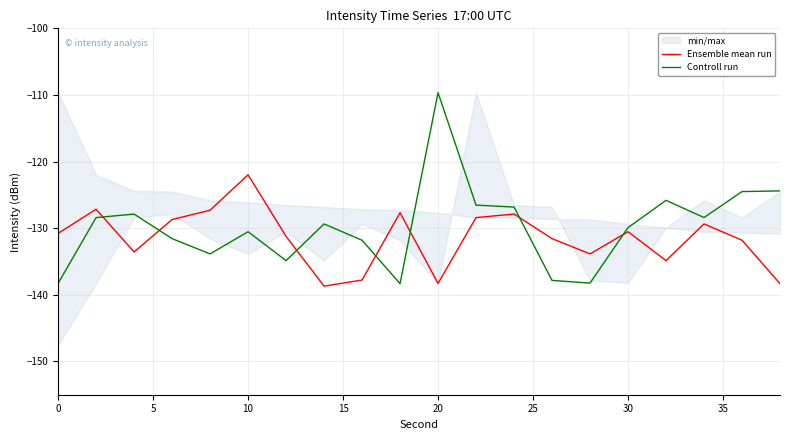

What is the highest value of the Ensemble mean run series?

-122.0